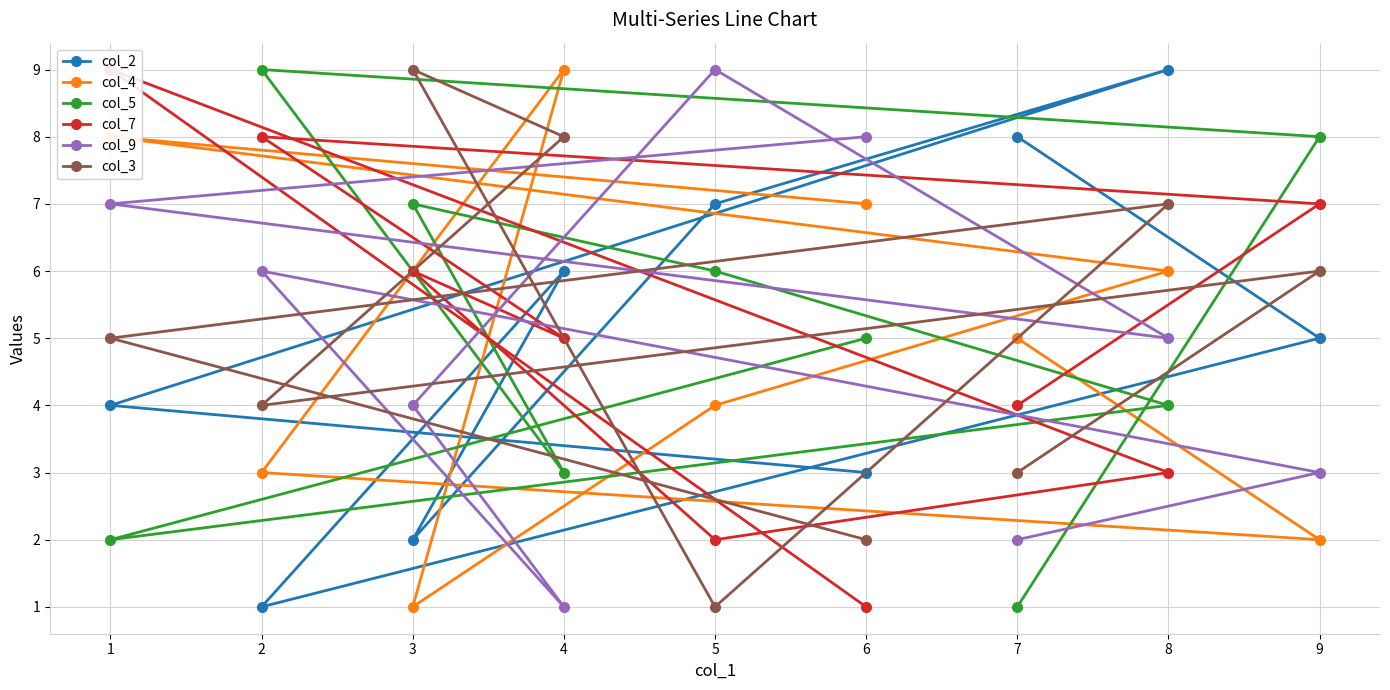

True or false: col_9 has a value of 9 at 5.

True